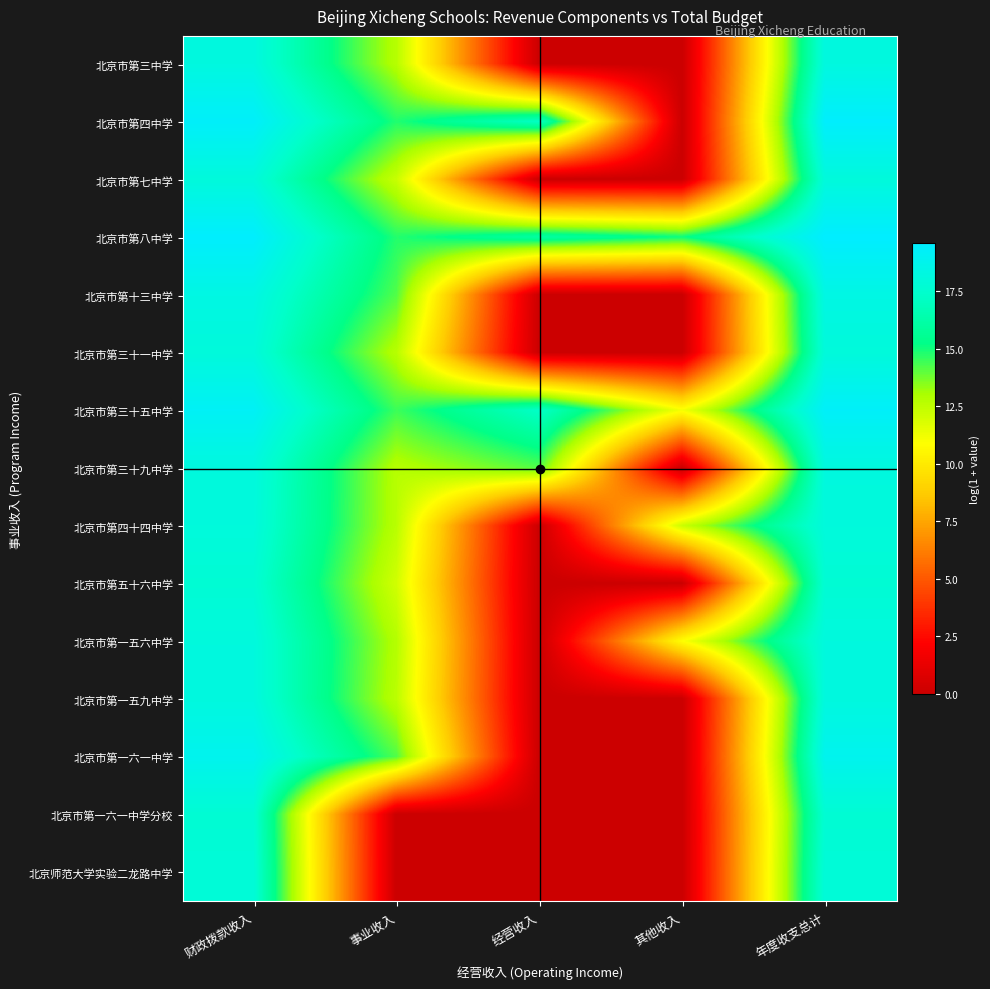

Reading left to right, transcribe all the data shown in this chart.

北京市第三中学: 财政拨款收入=18.2	事业收入=12.7	经营收入=0.0	其他收入=0.0	年度收支总计=18.2
北京市第四中学: 财政拨款收入=19.4	事业收入=14.8	经营收入=17.2	其他收入=0.0	年度收支总计=19.5
北京市第七中学: 财政拨款收入=18.0	事业收入=12.3	经营收入=0.0	其他收入=0.0	年度收支总计=18.0
北京市第八中学: 财政拨款收入=19.5	事业收入=14.8	经营收入=16.1	其他收入=15.1	年度收支总计=19.6
北京市第十三中学: 财政拨款收入=18.4	事业收入=14.2	经营收入=0.0	其他收入=0.0	年度收支总计=18.4
北京市第三十一中学: 财政拨款收入=18.0	事业收入=12.7	经营收入=0.0	其他收入=0.0	年度收支总计=18.0
北京市第三十五中学: 财政拨款收入=19.2	事业收入=14.5	经营收入=17.3	其他收入=11.1	年度收支总计=19.3
北京市第三十九中学: 财政拨款收入=18.1	事业收入=12.7	经营收入=14.2	其他收入=0.0	年度收支总计=18.2
北京市第四十四中学: 财政拨款收入=18.1	事业收入=12.7	经营收入=0.0	其他收入=12.3	年度收支总计=18.1
北京市第五十六中学: 财政拨款收入=17.7	事业收入=12.1	经营收入=0.0	其他收入=0.0	年度收支总计=17.7
北京市第一五六中学: 财政拨款收入=18.1	事业收入=12.8	经营收入=0.0	其他收入=10.9	年度收支总计=18.1
北京市第一五九中学: 财政拨款收入=18.2	事业收入=12.6	经营收入=0.0	其他收入=0.0	年度收支总计=18.2
北京市第一六一中学: 财政拨款收入=18.8	事业收入=14.2	经营收入=0.0	其他收入=0.0	年度收支总计=18.8
北京市第一六一中学分校: 财政拨款收入=17.7	事业收入=0.0	经营收入=0.0	其他收入=0.0	年度收支总计=17.7
北京师范大学实验二龙路中学: 财政拨款收入=17.9	事业收入=0.0	经营收入=0.0	其他收入=0.0	年度收支总计=17.9